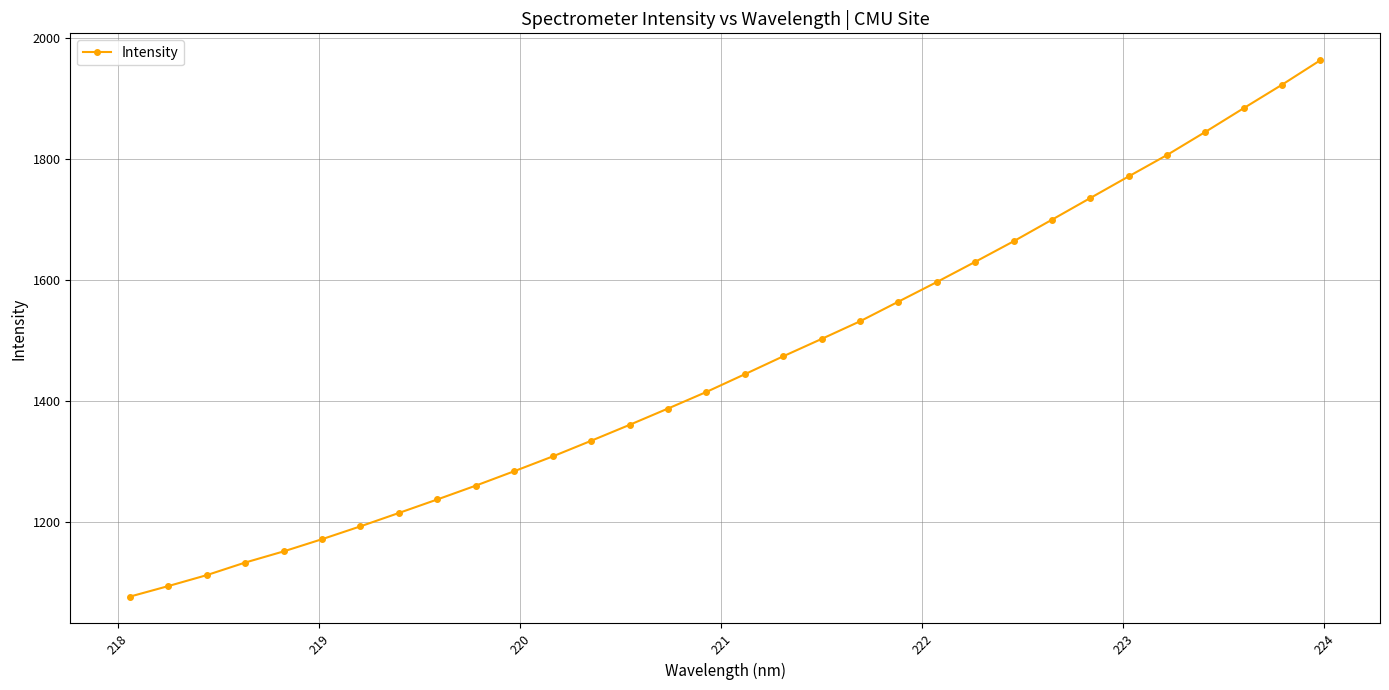

What is the difference between the second highest and minimum values?

846.7